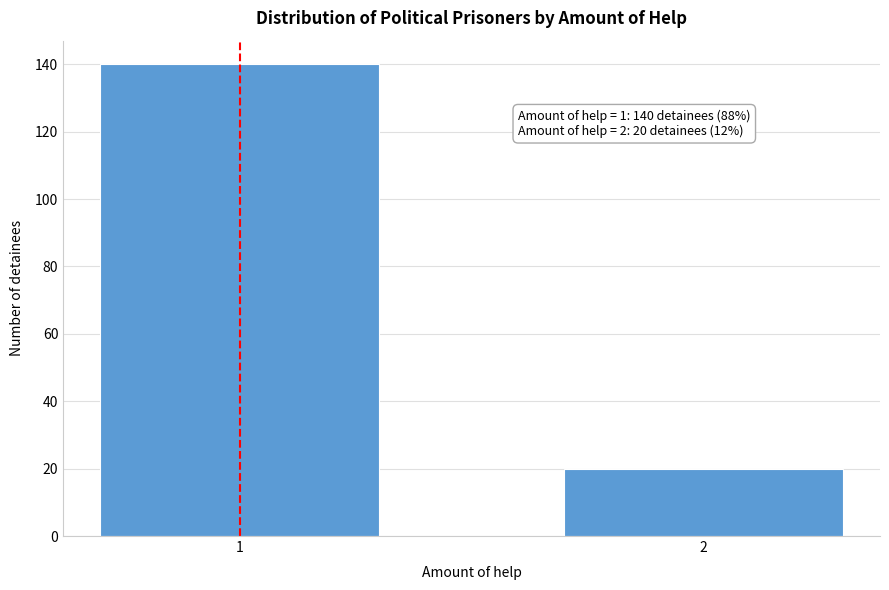

Reading left to right, list all the values displayed in this chart.

1=140	2=20